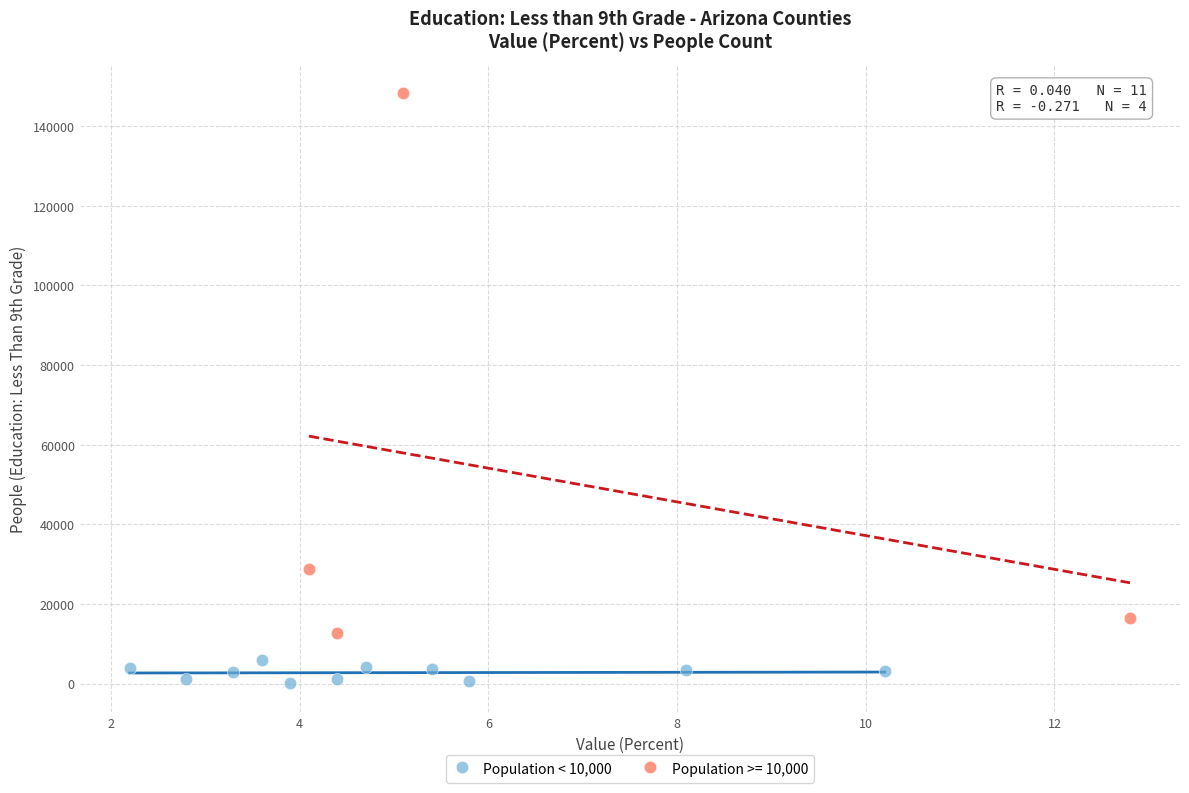

Which series reaches the maximum Y coordinate?

Population >= 10,000